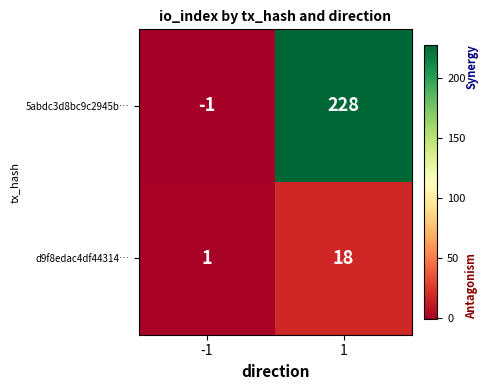

What is the sum of the 5abdc3d8bc9c2945b… values at -1 and 1?

227